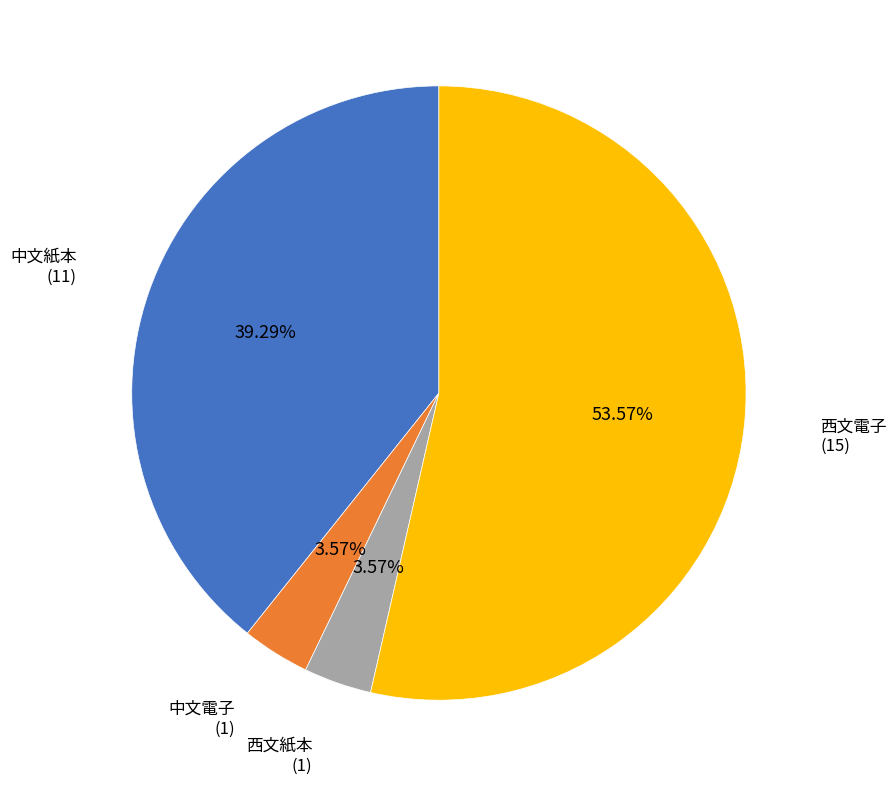

Which slice is the largest?

西文電子